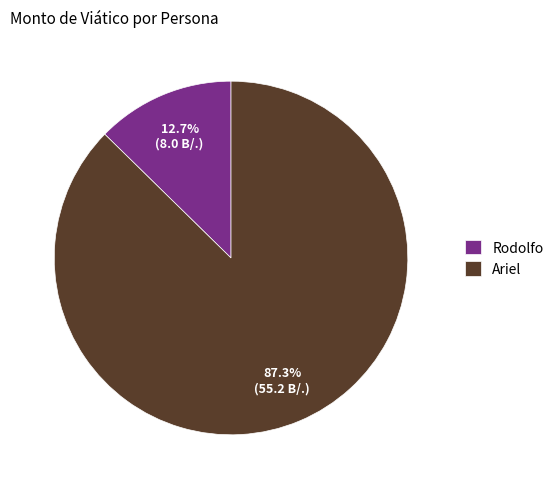

What percentage is the Rodolfo slice, to the nearest percent?

13%